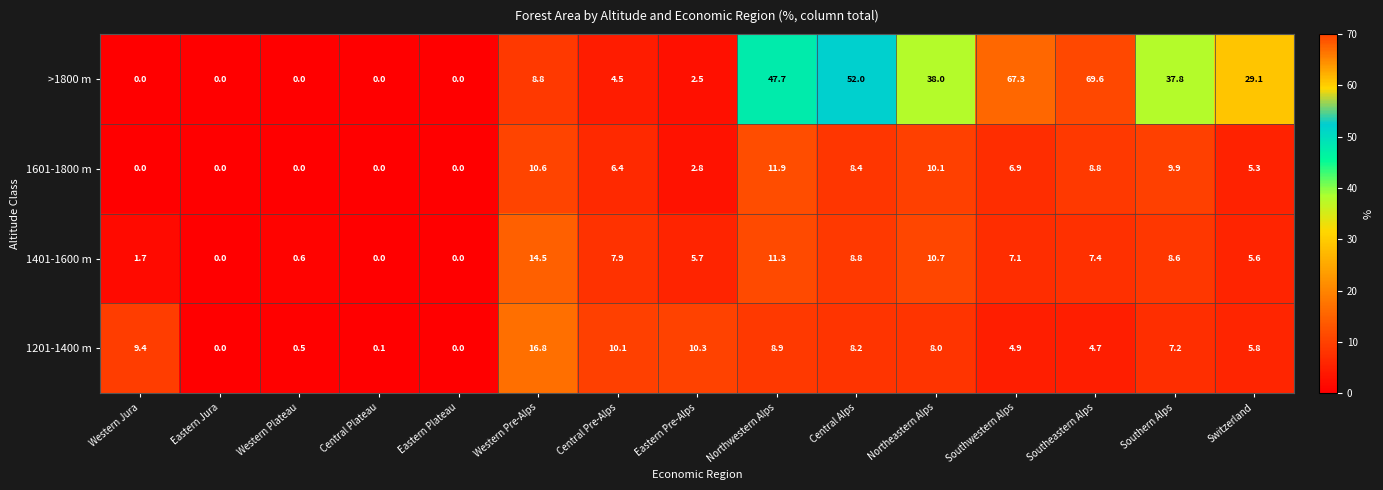

Which series has the widest spread of values?

>1800 m